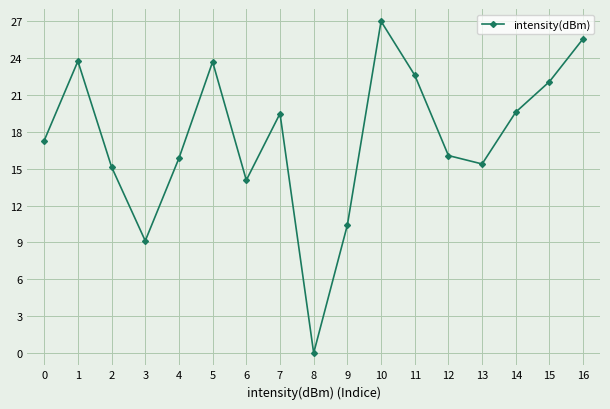

Which has a higher value, 4 or 13?

4